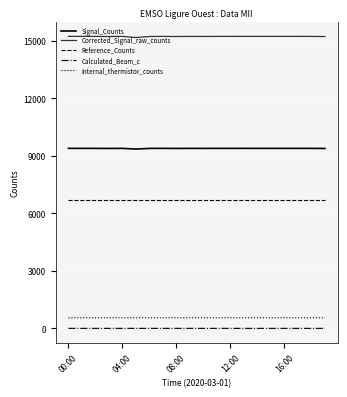

True or false: Internal_thermistor_counts and Signal_Counts intersect in this chart.

False